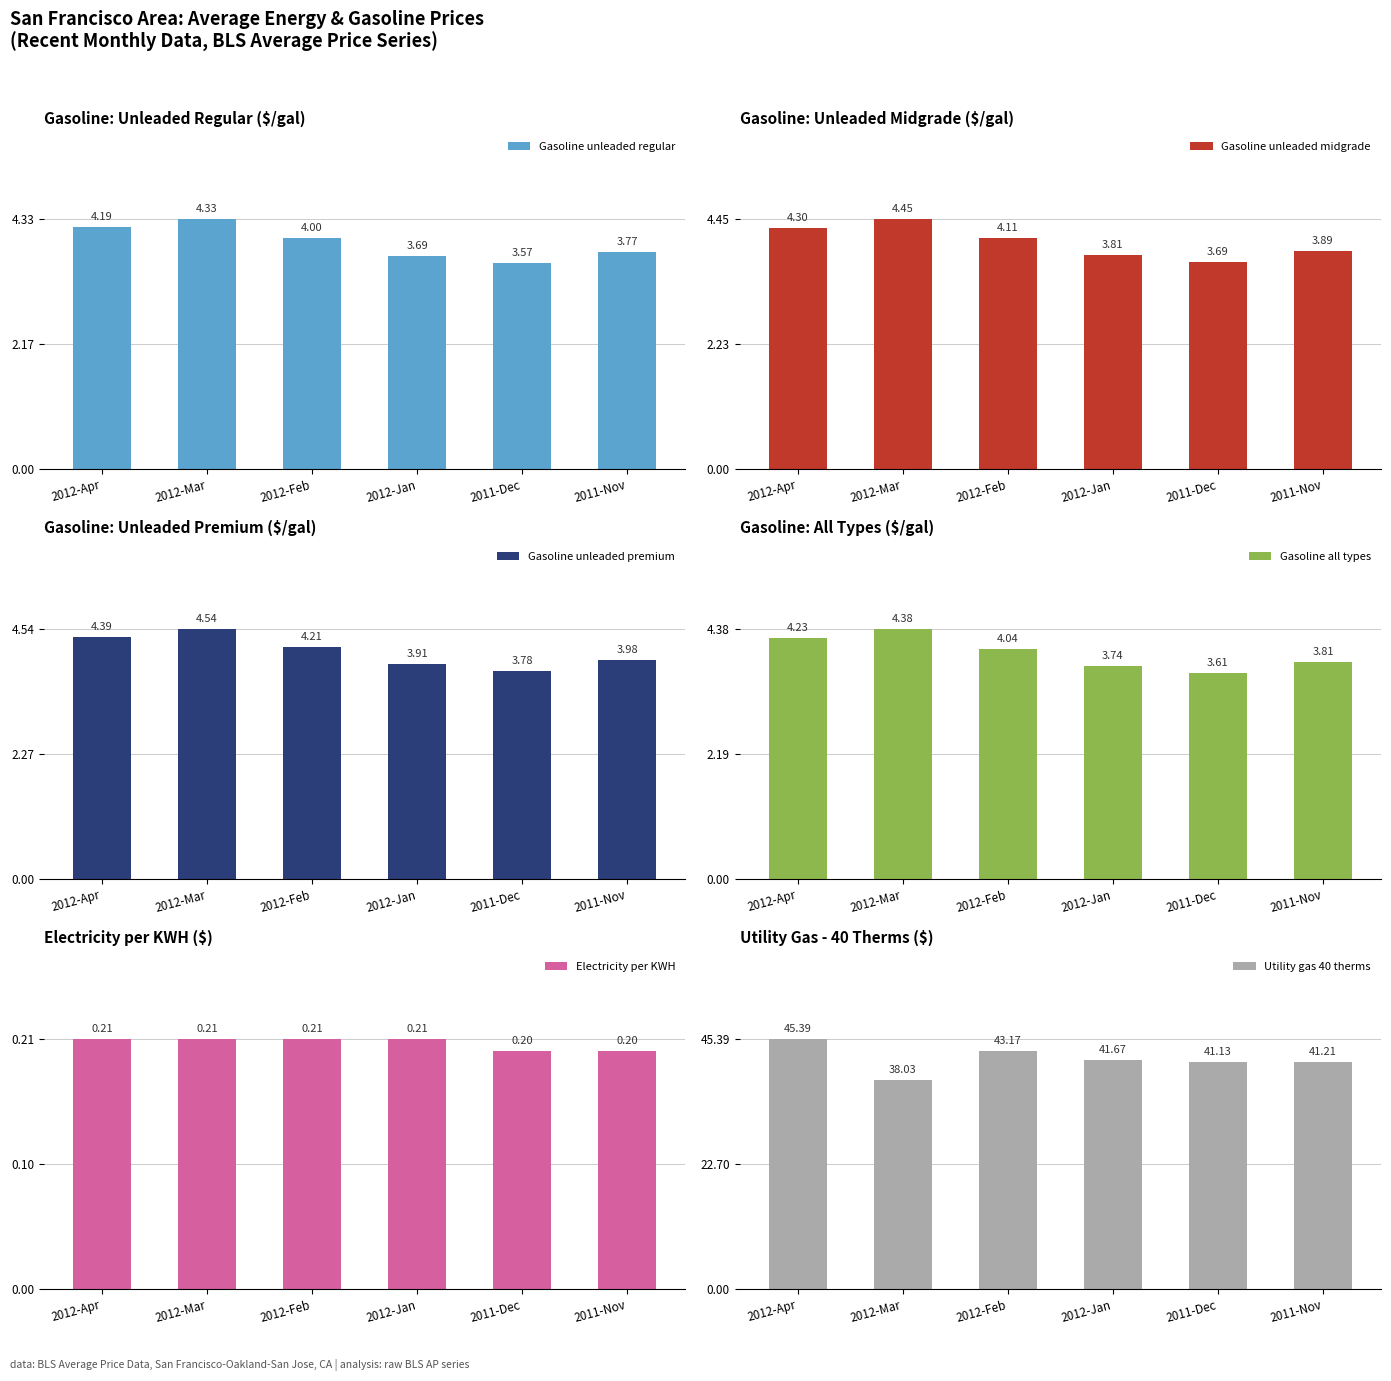

Count the number of data series in this chart.

6